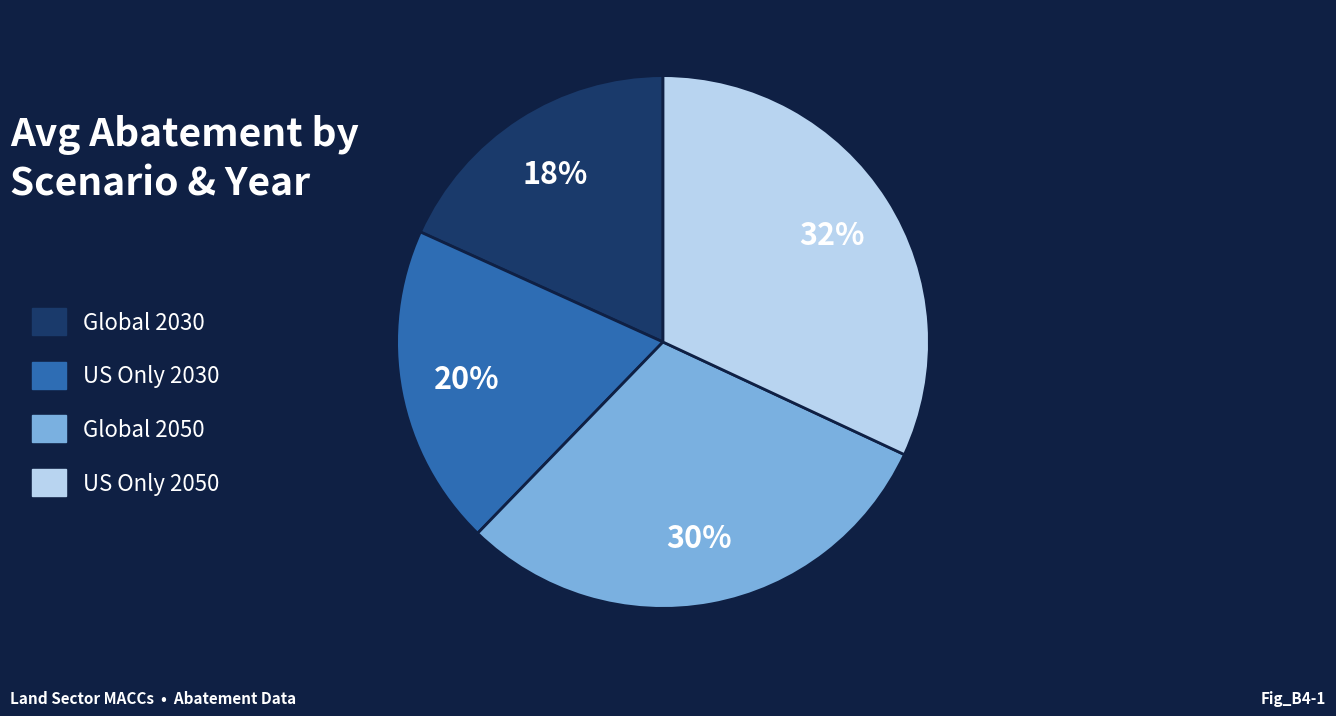

True or false: Global 2050 accounts for 40% of the total.

False